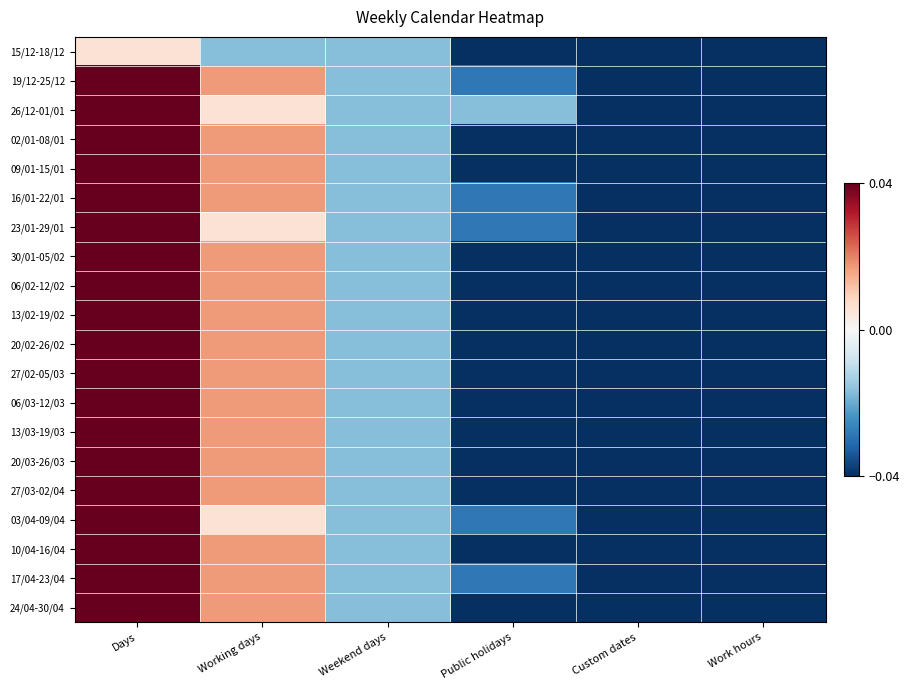

How many data points does each series have?

6